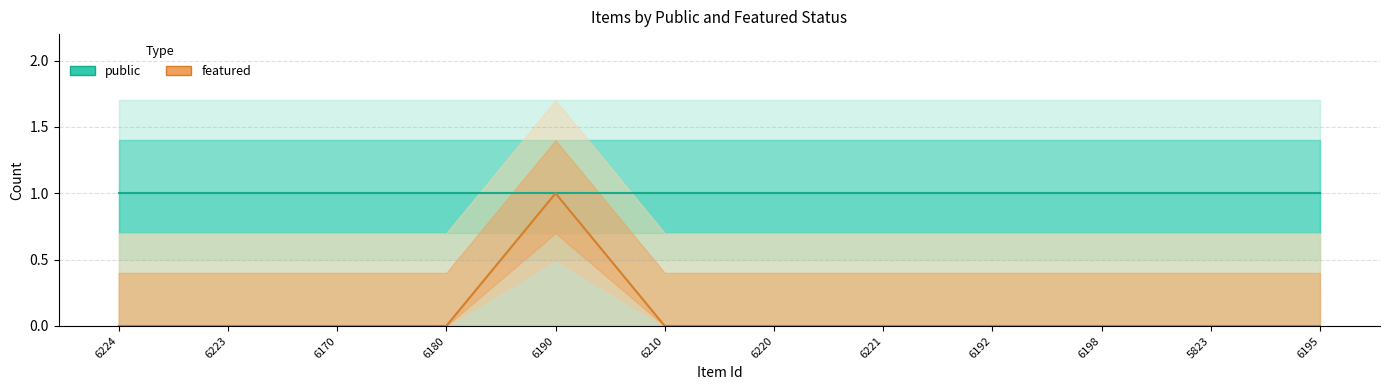

The value of public at 6192 is 1. True or false?

True